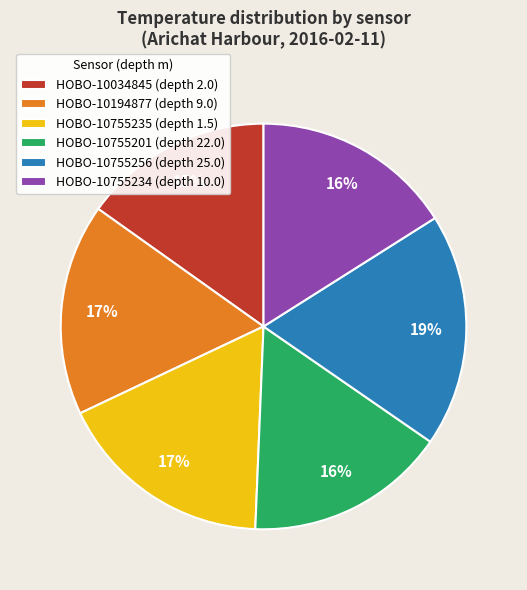

Which category has the biggest portion of the pie?

HOBO-10755256 (depth 25.0)